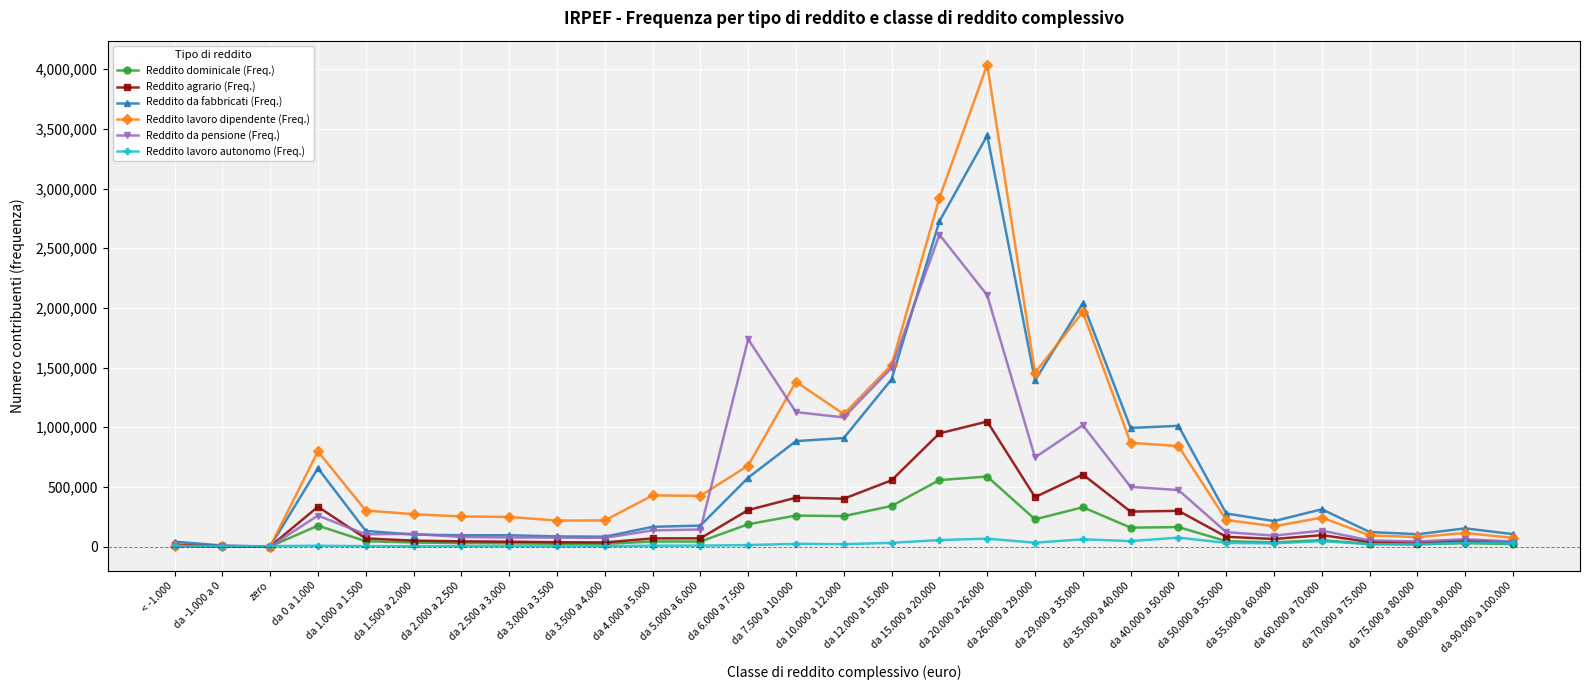

Rank the series by their maximum value, from lowest to highest.

Reddito lavoro autonomo (Freq.), Reddito dominicale (Freq.), Reddito agrario (Freq.), Reddito da pensione (Freq.), Reddito da fabbricati (Freq.), Reddito lavoro dipendente (Freq.)